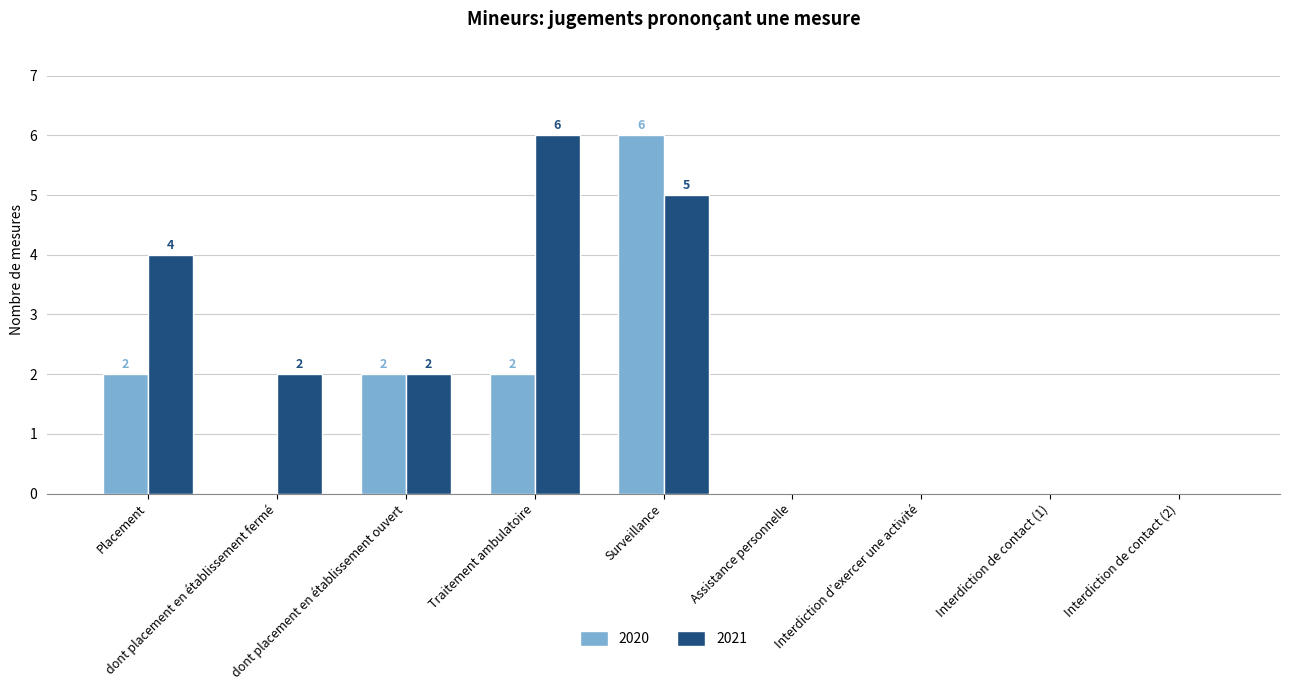

Which series changed the most between Traitement ambulatoire and Interdiction d’exercer une activité?

2021